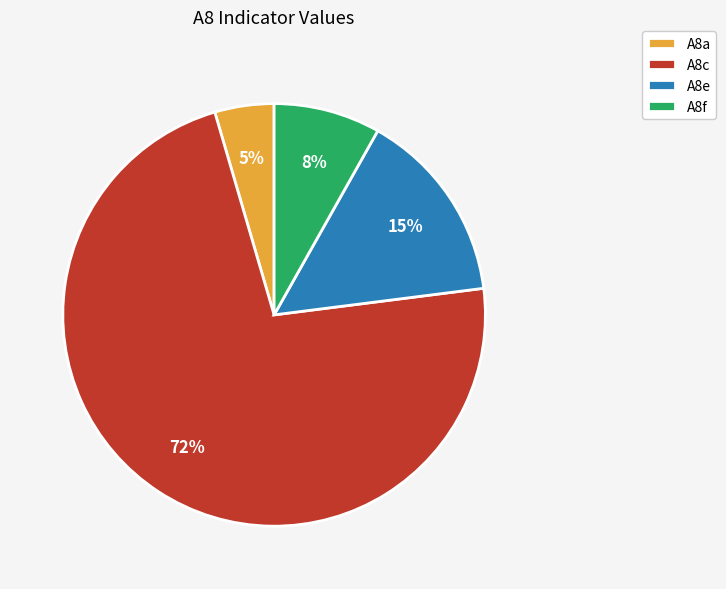

How many segments does this pie chart have?

4